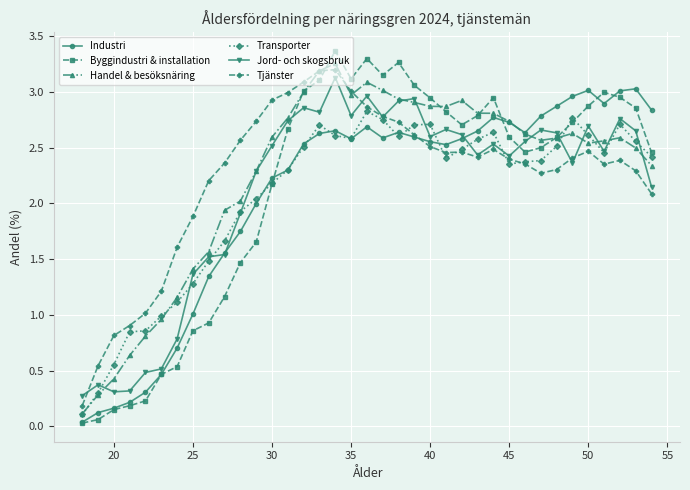

What is the sum of all Transporter values?

76.9